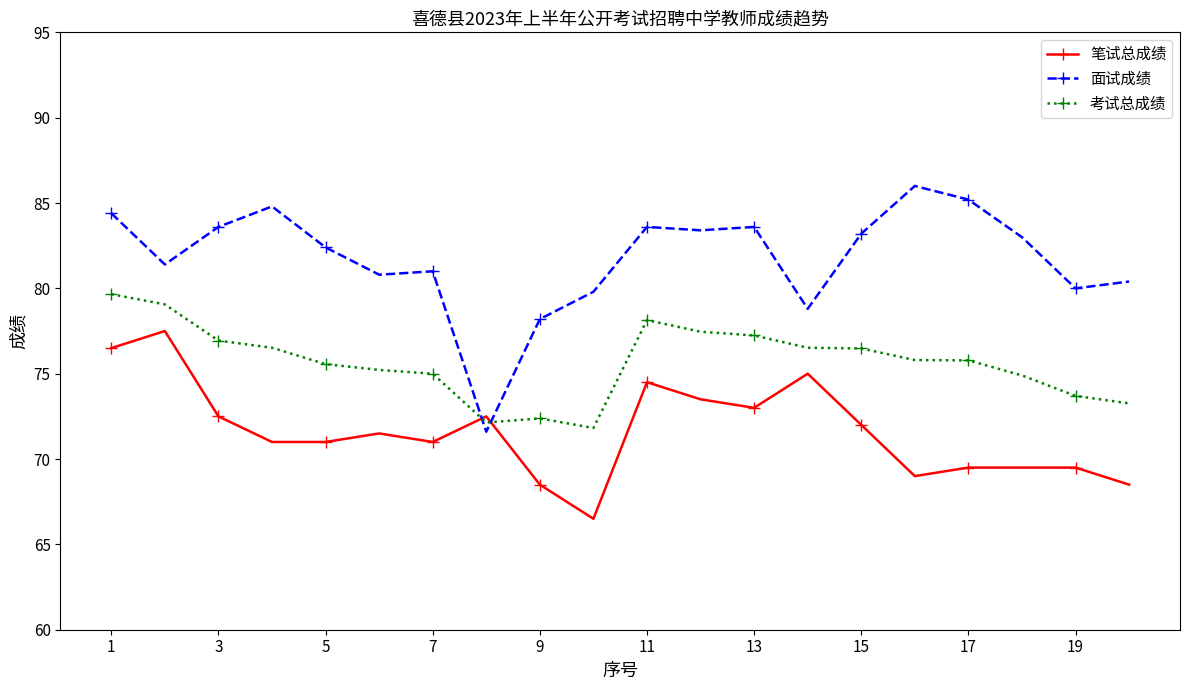

List the series in order of their peak value, lowest first.

笔试总成绩, 考试总成绩, 面试成绩